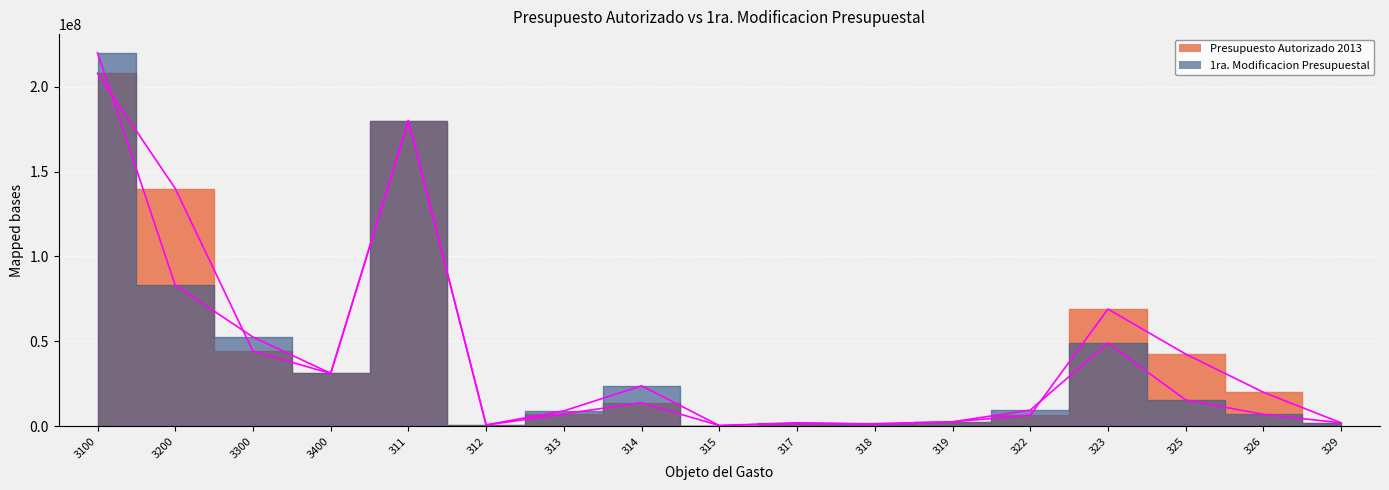

How many intersections are there between Presupuesto Autorizado 2013 and 1ra. Modificacion Presupuestal?

4